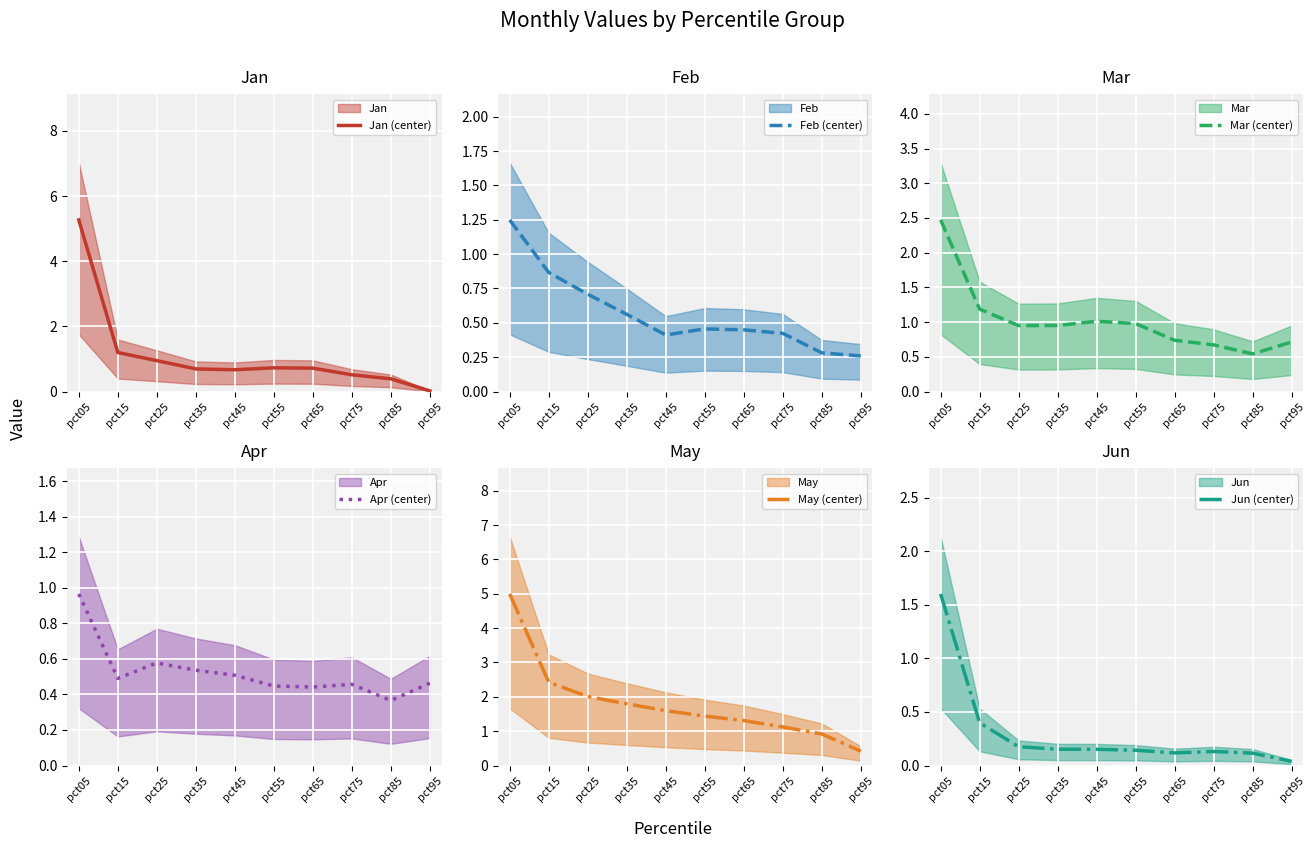

What is the difference between the maximum and minimum values in the May (center) series?

4.6